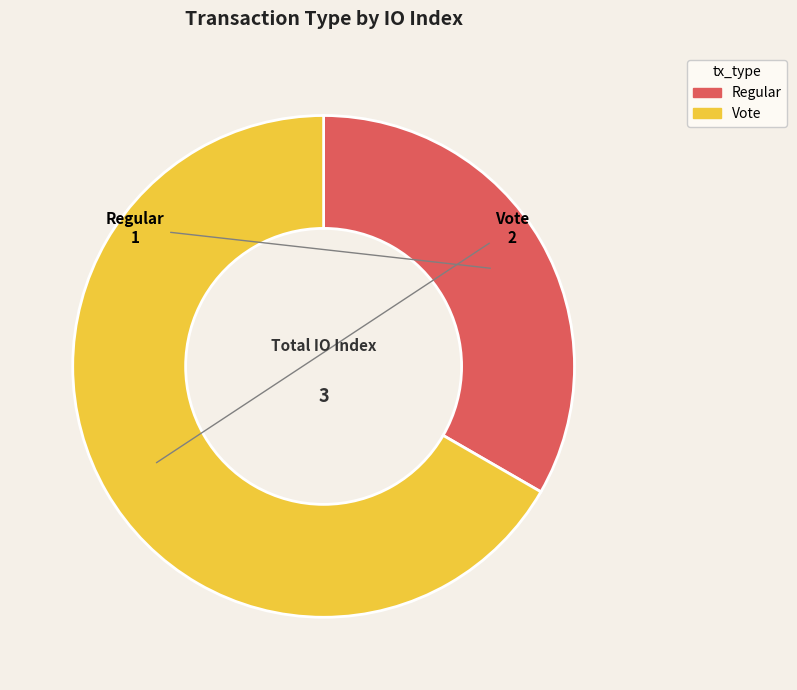

Which category accounts for the majority?

Vote